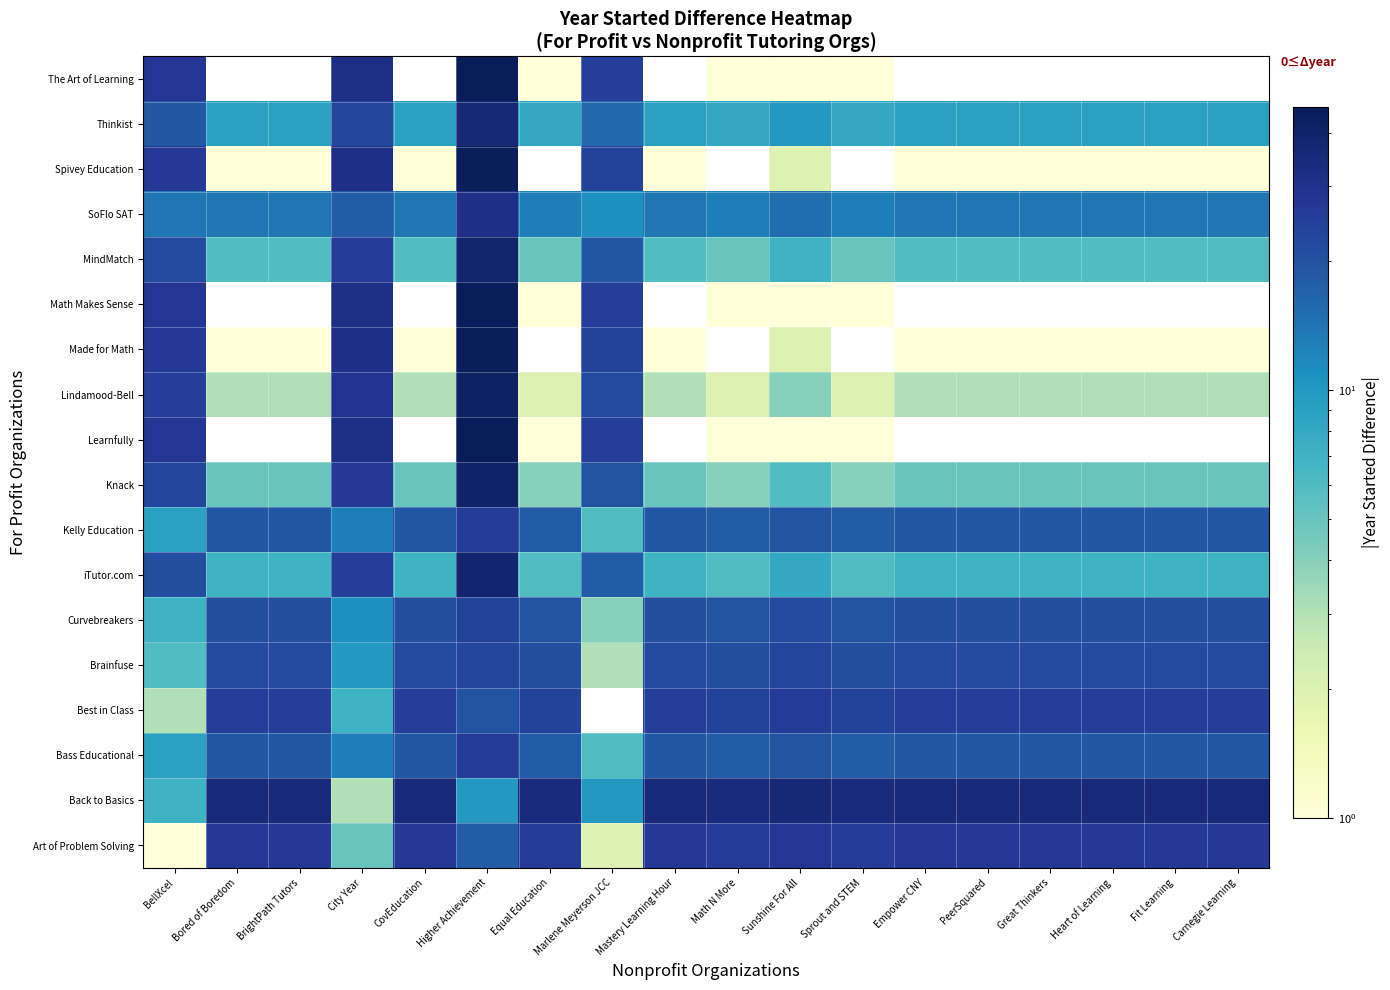

Reading left to right, transcribe all the data shown in this chart.

Art of Problem Solving: BellXcel=1	Bored of Boredom=27	BrightPath Tutors=27	City Year=5	CovEducation=27	Higher Achievement=18	Equal Education=26	Marlene Meyerson JCC=2	Mastery Learning Hour=27	Math N More=26	Sunshine For All=28	Sprout and STEM=26	Empower CNY=27	PeerSquared=27	Great Thinkers=27	Heart of Learning=27	Fit Learning=27	Carnegie Learning=27
Back to Basics: BellXcel=7	Bored of Boredom=35	BrightPath Tutors=35	City Year=3	CovEducation=35	Higher Achievement=10	Equal Education=34	Marlene Meyerson JCC=10	Mastery Learning Hour=35	Math N More=34	Sunshine For All=36	Sprout and STEM=34	Empower CNY=35	PeerSquared=35	Great Thinkers=35	Heart of Learning=35	Fit Learning=35	Carnegie Learning=35
Bass Educational: BellXcel=9	Bored of Boredom=19	BrightPath Tutors=19	City Year=13	CovEducation=19	Higher Achievement=26	Equal Education=18	Marlene Meyerson JCC=6	Mastery Learning Hour=19	Math N More=18	Sunshine For All=20	Sprout and STEM=18	Empower CNY=19	PeerSquared=19	Great Thinkers=19	Heart of Learning=19	Fit Learning=19	Carnegie Learning=19
Best in Class: BellXcel=3	Bored of Boredom=25	BrightPath Tutors=25	City Year=7	CovEducation=25	Higher Achievement=20	Equal Education=24	Marlene Meyerson JCC=0	Mastery Learning Hour=25	Math N More=24	Sunshine For All=26	Sprout and STEM=24	Empower CNY=25	PeerSquared=25	Great Thinkers=25	Heart of Learning=25	Fit Learning=25	Carnegie Learning=25
Brainfuse: BellXcel=6	Bored of Boredom=22	BrightPath Tutors=22	City Year=10	CovEducation=22	Higher Achievement=23	Equal Education=21	Marlene Meyerson JCC=3	Mastery Learning Hour=22	Math N More=21	Sunshine For All=23	Sprout and STEM=21	Empower CNY=22	PeerSquared=22	Great Thinkers=22	Heart of Learning=22	Fit Learning=22	Carnegie Learning=22
Curvebreakers: BellXcel=7	Bored of Boredom=21	BrightPath Tutors=21	City Year=11	CovEducation=21	Higher Achievement=24	Equal Education=20	Marlene Meyerson JCC=4	Mastery Learning Hour=21	Math N More=20	Sunshine For All=22	Sprout and STEM=20	Empower CNY=21	PeerSquared=21	Great Thinkers=21	Heart of Learning=21	Fit Learning=21	Carnegie Learning=21
iTutor.com: BellXcel=21	Bored of Boredom=7	BrightPath Tutors=7	City Year=25	CovEducation=7	Higher Achievement=38	Equal Education=6	Marlene Meyerson JCC=18	Mastery Learning Hour=7	Math N More=6	Sunshine For All=8	Sprout and STEM=6	Empower CNY=7	PeerSquared=7	Great Thinkers=7	Heart of Learning=7	Fit Learning=7	Carnegie Learning=7
Kelly Education: BellXcel=9	Bored of Boredom=19	BrightPath Tutors=19	City Year=13	CovEducation=19	Higher Achievement=26	Equal Education=18	Marlene Meyerson JCC=6	Mastery Learning Hour=19	Math N More=18	Sunshine For All=20	Sprout and STEM=18	Empower CNY=19	PeerSquared=19	Great Thinkers=19	Heart of Learning=19	Fit Learning=19	Carnegie Learning=19
Knack: BellXcel=23	Bored of Boredom=5	BrightPath Tutors=5	City Year=27	CovEducation=5	Higher Achievement=40	Equal Education=4	Marlene Meyerson JCC=20	Mastery Learning Hour=5	Math N More=4	Sunshine For All=6	Sprout and STEM=4	Empower CNY=5	PeerSquared=5	Great Thinkers=5	Heart of Learning=5	Fit Learning=5	Carnegie Learning=5
Learnfully: BellXcel=28	Bored of Boredom=0	BrightPath Tutors=0	City Year=32	CovEducation=0	Higher Achievement=45	Equal Education=1	Marlene Meyerson JCC=25	Mastery Learning Hour=0	Math N More=1	Sunshine For All=1	Sprout and STEM=1	Empower CNY=0	PeerSquared=0	Great Thinkers=0	Heart of Learning=0	Fit Learning=0	Carnegie Learning=0
Lindamood-Bell: BellXcel=25	Bored of Boredom=3	BrightPath Tutors=3	City Year=29	CovEducation=3	Higher Achievement=42	Equal Education=2	Marlene Meyerson JCC=22	Mastery Learning Hour=3	Math N More=2	Sunshine For All=4	Sprout and STEM=2	Empower CNY=3	PeerSquared=3	Great Thinkers=3	Heart of Learning=3	Fit Learning=3	Carnegie Learning=3
Made for Math: BellXcel=27	Bored of Boredom=1	BrightPath Tutors=1	City Year=31	CovEducation=1	Higher Achievement=44	Equal Education=0	Marlene Meyerson JCC=24	Mastery Learning Hour=1	Math N More=0	Sunshine For All=2	Sprout and STEM=0	Empower CNY=1	PeerSquared=1	Great Thinkers=1	Heart of Learning=1	Fit Learning=1	Carnegie Learning=1
Math Makes Sense: BellXcel=28	Bored of Boredom=0	BrightPath Tutors=0	City Year=32	CovEducation=0	Higher Achievement=45	Equal Education=1	Marlene Meyerson JCC=25	Mastery Learning Hour=0	Math N More=1	Sunshine For All=1	Sprout and STEM=1	Empower CNY=0	PeerSquared=0	Great Thinkers=0	Heart of Learning=0	Fit Learning=0	Carnegie Learning=0
MindMatch: BellXcel=22	Bored of Boredom=6	BrightPath Tutors=6	City Year=26	CovEducation=6	Higher Achievement=39	Equal Education=5	Marlene Meyerson JCC=19	Mastery Learning Hour=6	Math N More=5	Sunshine For All=7	Sprout and STEM=5	Empower CNY=6	PeerSquared=6	Great Thinkers=6	Heart of Learning=6	Fit Learning=6	Carnegie Learning=6
SoFlo SAT: BellXcel=14	Bored of Boredom=14	BrightPath Tutors=14	City Year=18	CovEducation=14	Higher Achievement=31	Equal Education=13	Marlene Meyerson JCC=11	Mastery Learning Hour=14	Math N More=13	Sunshine For All=15	Sprout and STEM=13	Empower CNY=14	PeerSquared=14	Great Thinkers=14	Heart of Learning=14	Fit Learning=14	Carnegie Learning=14
Spivey Education: BellXcel=27	Bored of Boredom=1	BrightPath Tutors=1	City Year=31	CovEducation=1	Higher Achievement=44	Equal Education=0	Marlene Meyerson JCC=24	Mastery Learning Hour=1	Math N More=0	Sunshine For All=2	Sprout and STEM=0	Empower CNY=1	PeerSquared=1	Great Thinkers=1	Heart of Learning=1	Fit Learning=1	Carnegie Learning=1
Thinkist: BellXcel=19	Bored of Boredom=9	BrightPath Tutors=9	City Year=23	CovEducation=9	Higher Achievement=36	Equal Education=8	Marlene Meyerson JCC=16	Mastery Learning Hour=9	Math N More=8	Sunshine For All=10	Sprout and STEM=8	Empower CNY=9	PeerSquared=9	Great Thinkers=9	Heart of Learning=9	Fit Learning=9	Carnegie Learning=9
The Art of Learning: BellXcel=28	Bored of Boredom=0	BrightPath Tutors=0	City Year=32	CovEducation=0	Higher Achievement=45	Equal Education=1	Marlene Meyerson JCC=25	Mastery Learning Hour=0	Math N More=1	Sunshine For All=1	Sprout and STEM=1	Empower CNY=0	PeerSquared=0	Great Thinkers=0	Heart of Learning=0	Fit Learning=0	Carnegie Learning=0